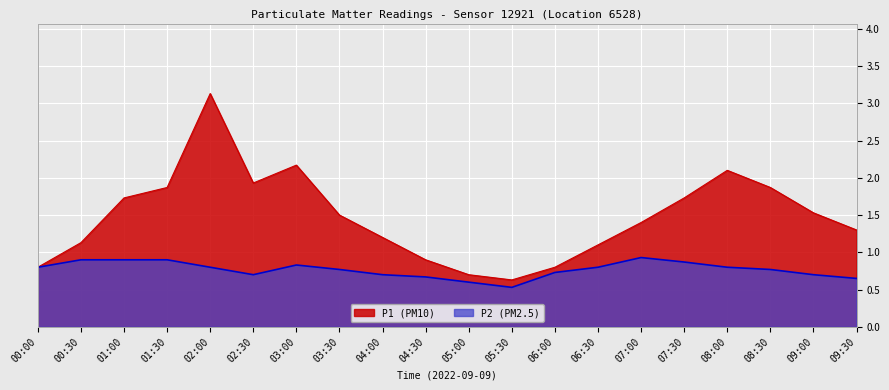

True or false: P2 and P1 intersect in this chart.

False